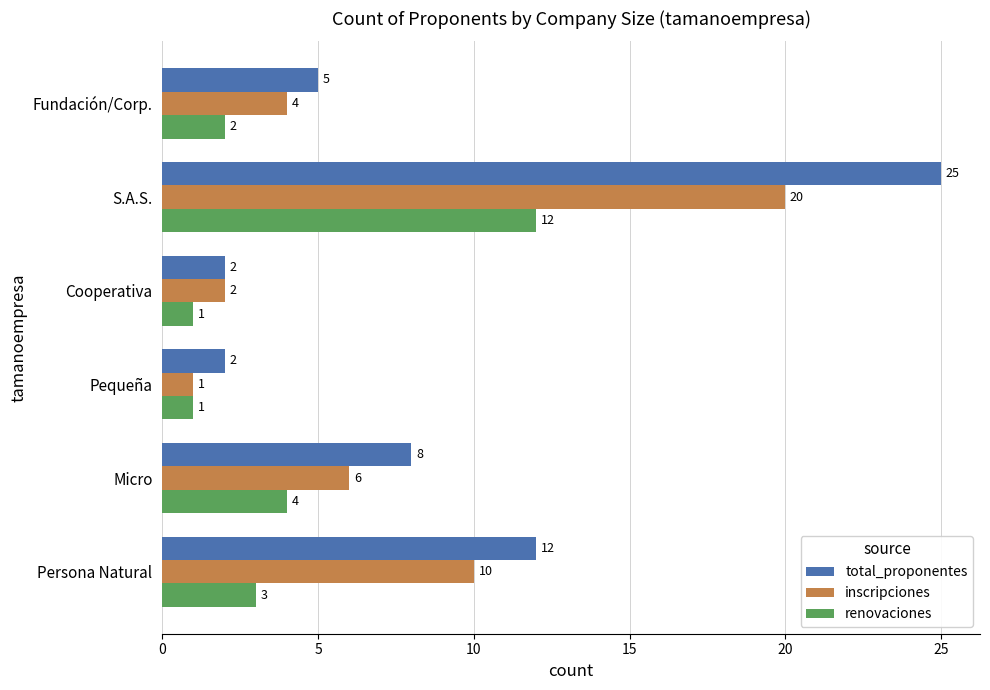

What is the difference between the second highest and second lowest values in the renovaciones series?

3